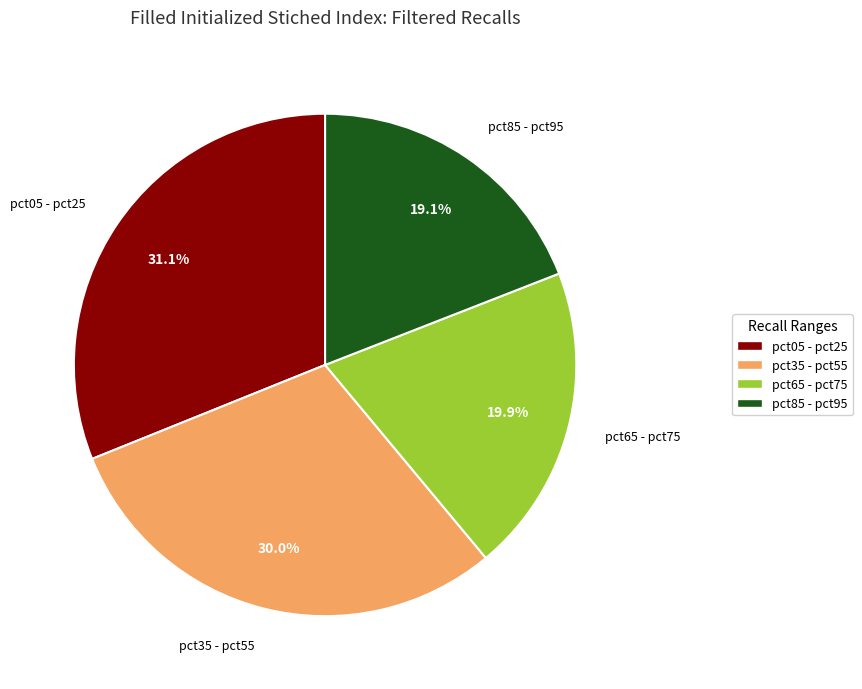

How many segments does this pie chart have?

4